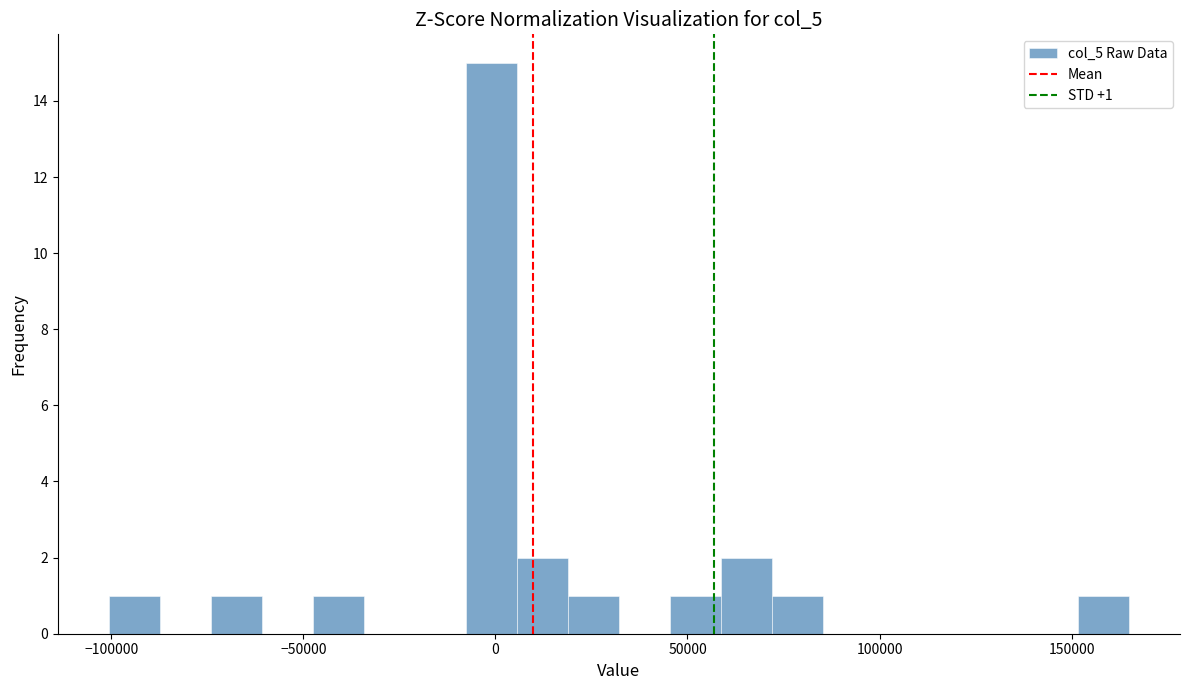

Read against the x-axis, roughly where is the centre of the tallest bar?

0